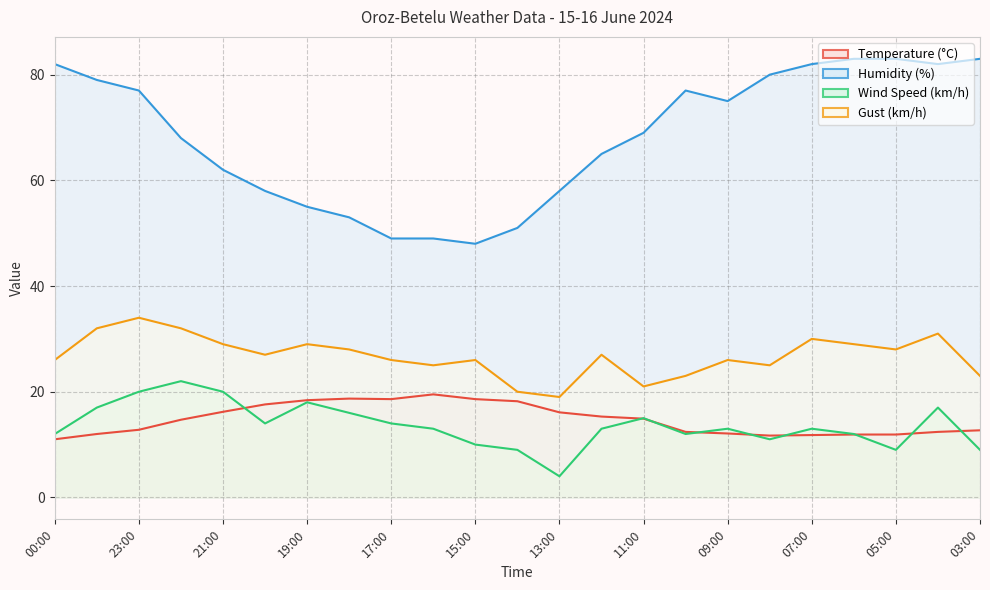

What is the highest value of the Gust (km/h) series?

34.0